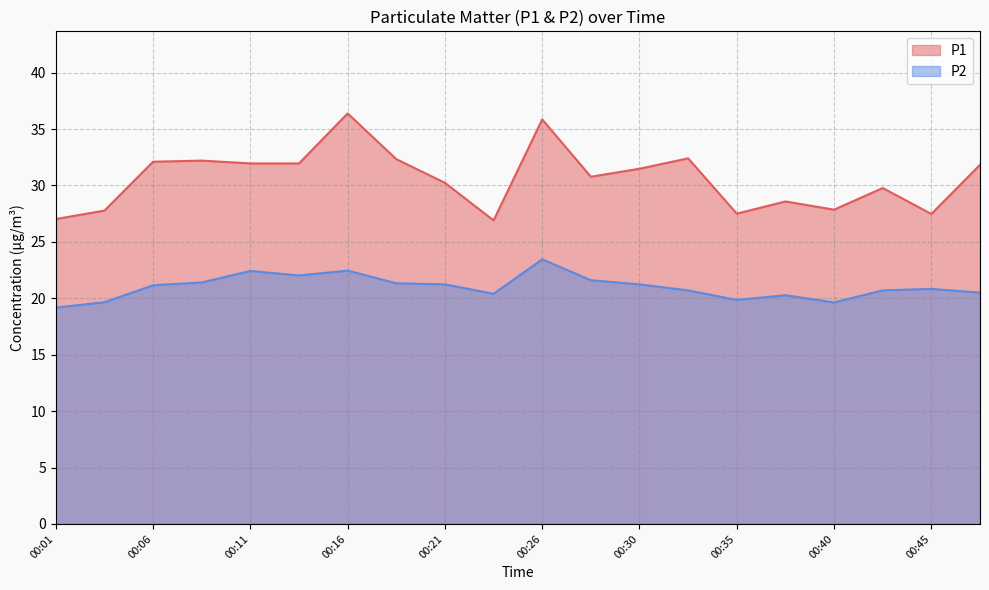

How many interior local valleys does the P2 series have?

4